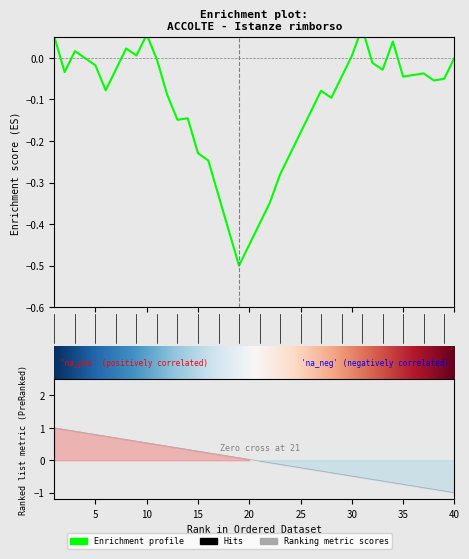

True or false: the data shows 0.3 at 15.

True